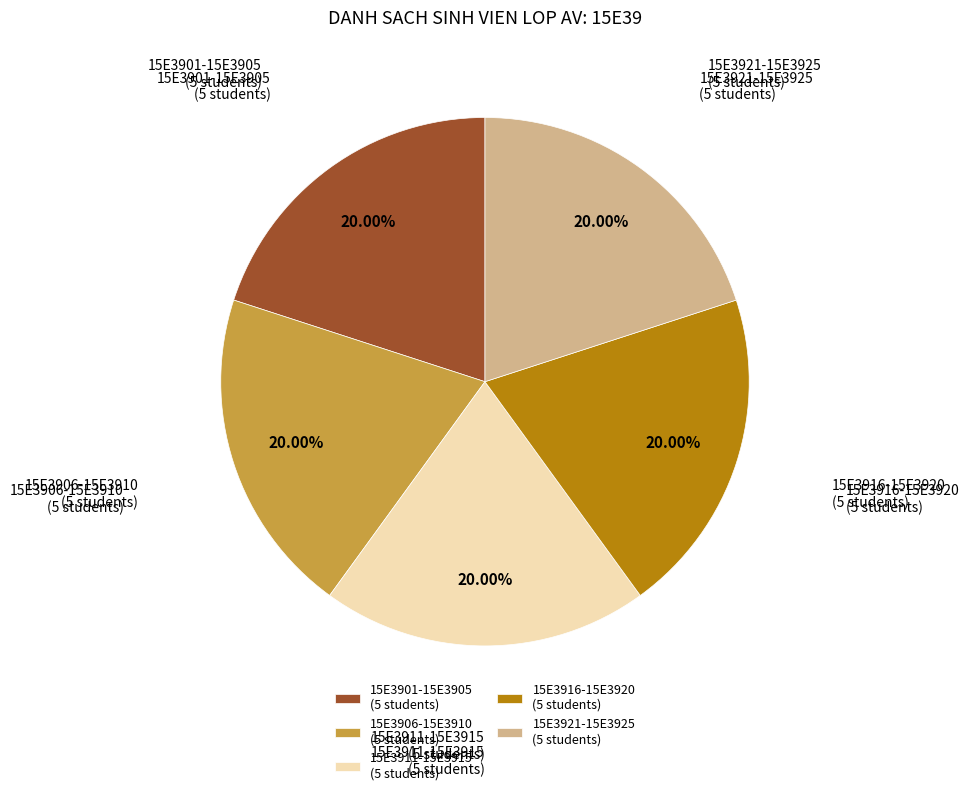

Is the sum of 15E3921-15E3925 (5 students) and 15E3916-15E3920 (5 students) greater than half?

No